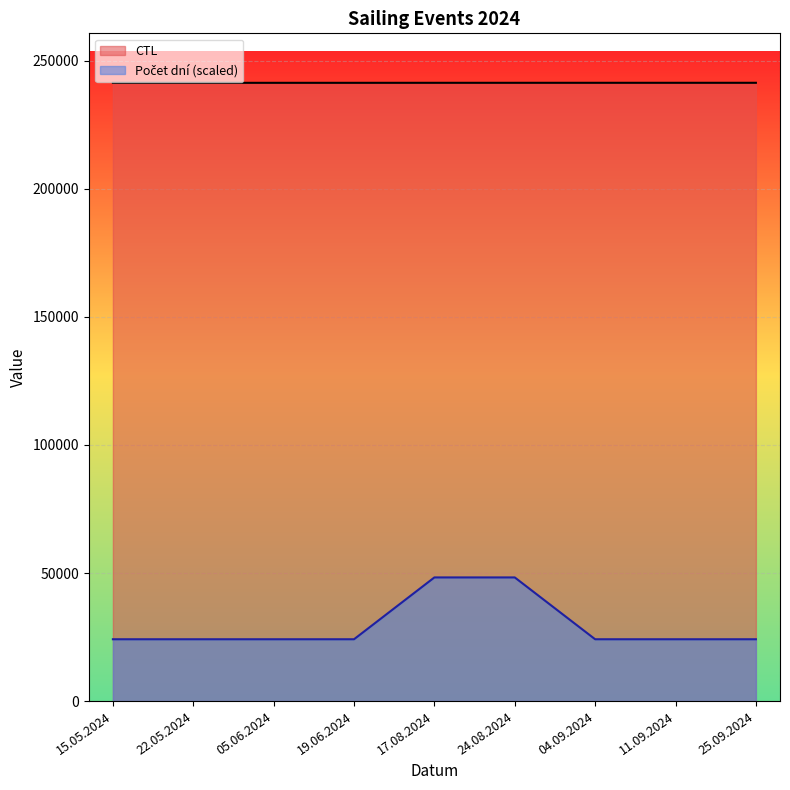

What is the difference between the highest and lowest values at 04.09.2024?

217276.9